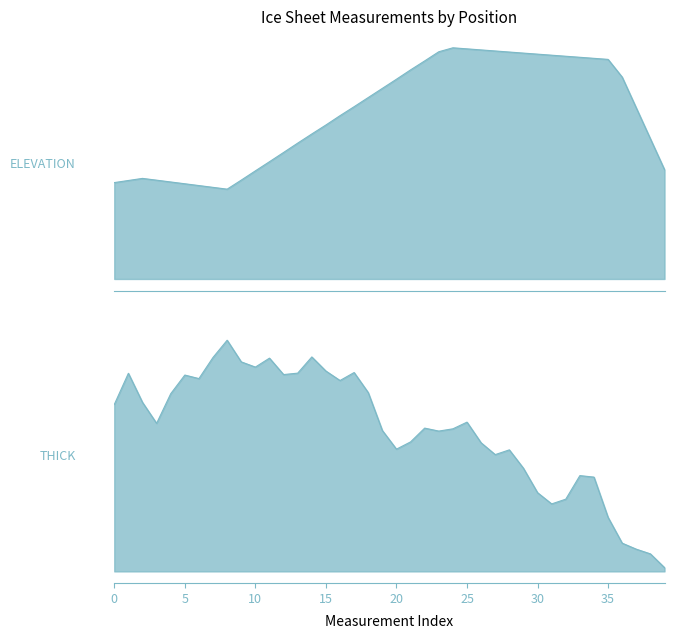

Does the chart display data point markers on the line(s)?

No